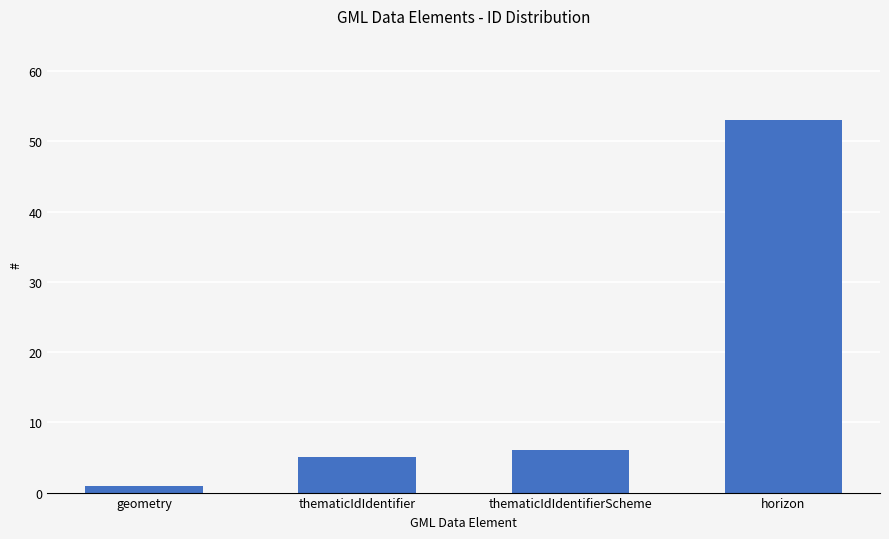

Reading left to right, transcribe all the data shown in this chart.

geometry=1	thematicIdIdentifier=5	thematicIdIdentifierScheme=6	horizon=53